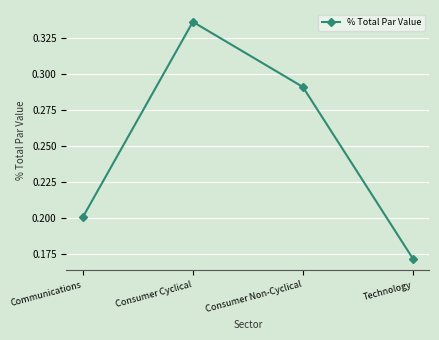

What is the label of the 3rd point from the right?

Consumer Cyclical